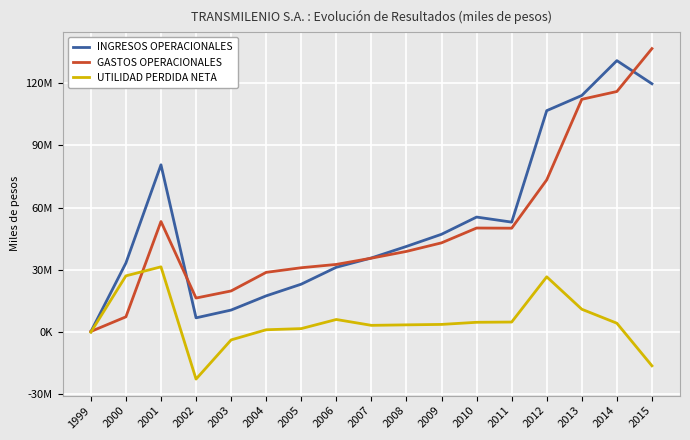

Does the chart have visible grid lines?

Yes